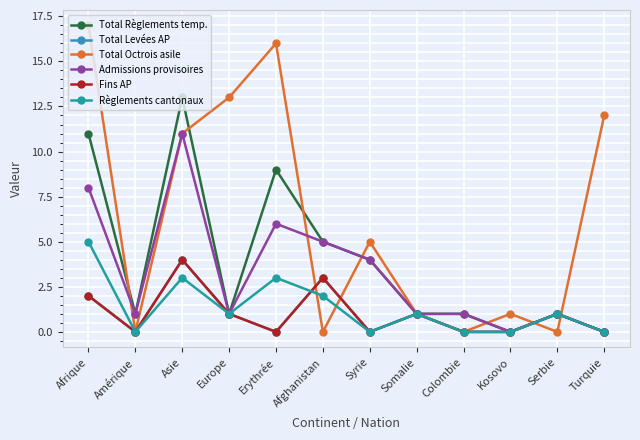

Reading right to left, extract all data points from this chart.

Total Règlements temp.: 0	1	0	1	1	4	5	9	1	13	1	11
Total Levées AP: 0	1	0	0	1	0	3	0	1	4	0	2
Total Octrois asile: 12	0	1	0	1	5	0	16	13	11	0	17
Admissions provisoires: 0	1	0	1	1	4	5	6	1	11	1	8
Fins AP: 0	1	0	0	1	0	3	0	1	4	0	2
Règlements cantonaux: 0	1	0	0	1	0	2	3	1	3	0	5